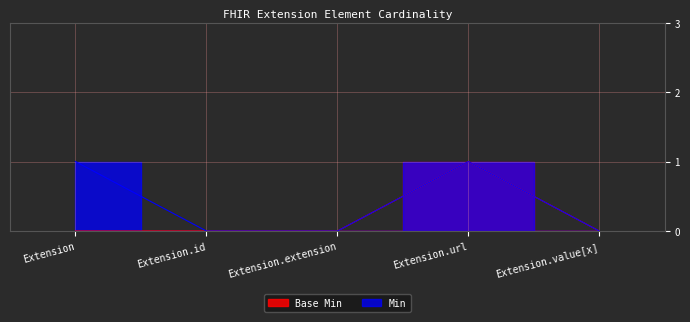

Reading right to left, transcribe all the data shown in this chart.

Base Min: Extension.value[x]=0	Extension.url=1	Extension.extension=0	Extension.id=0	Extension=0
Min: Extension.value[x]=0	Extension.url=1	Extension.extension=0	Extension.id=0	Extension=1